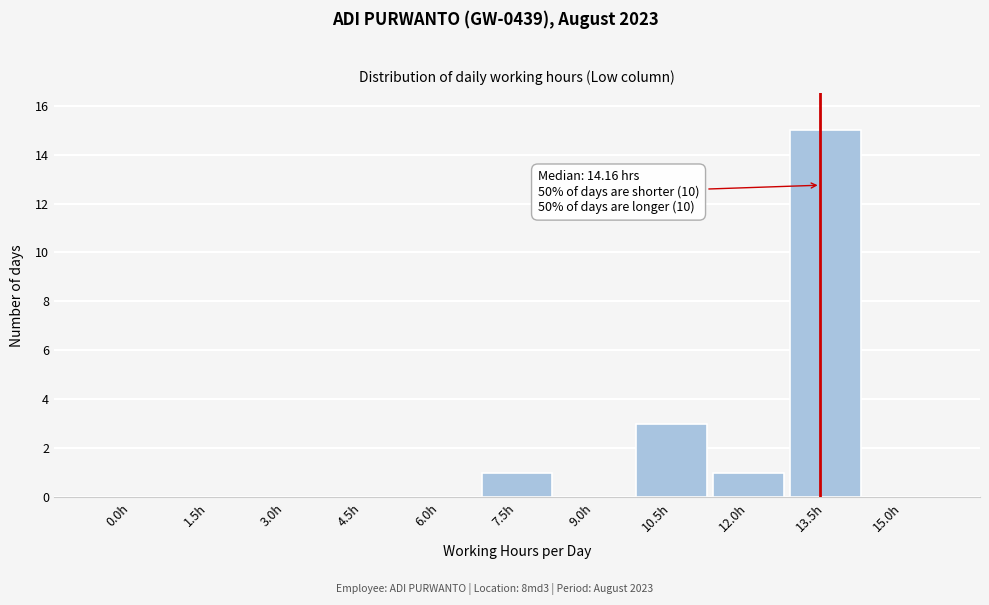

Reading left to right, extract all data points from this chart.

0.0h=0	1.5h=0	3.0h=0	4.5h=0	6.0h=0	7.5h=1	9.0h=0	10.5h=3	12.0h=1	13.5h=15	15.0h=0